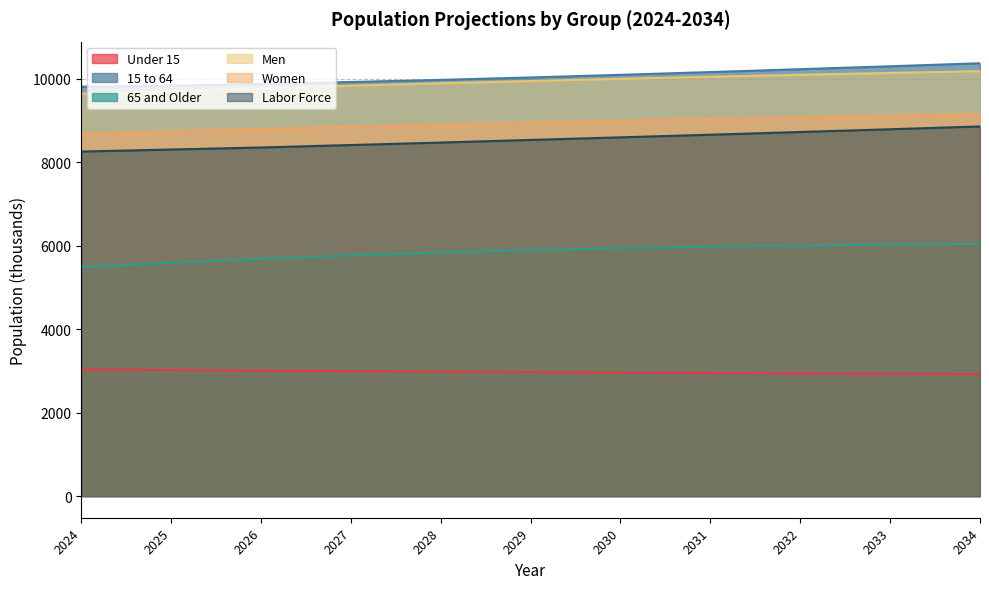

Read the Women value at 2032.

9077